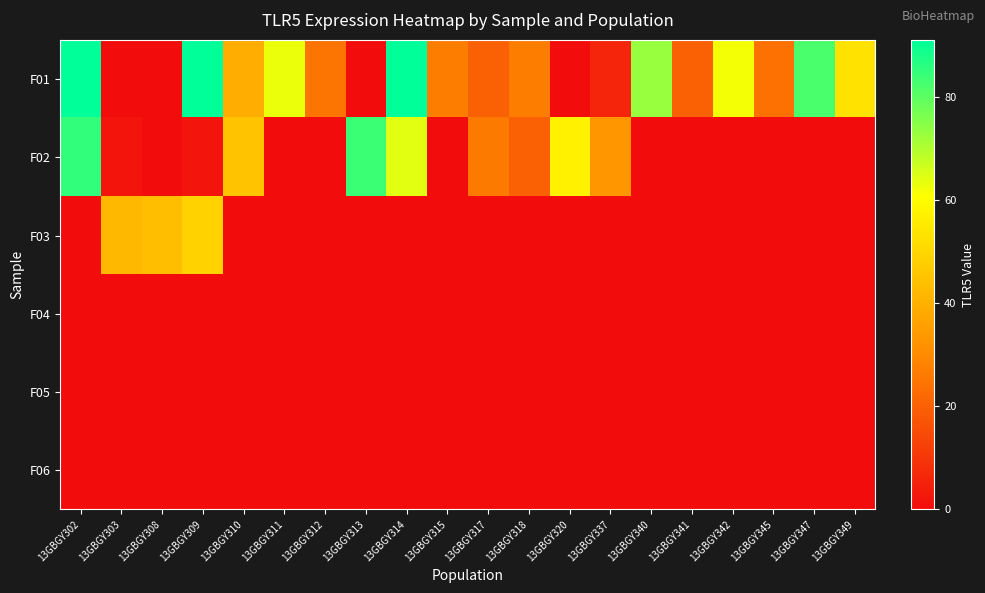

Which series changed the most between 13GBGY315 and 13GBGY345?

F01